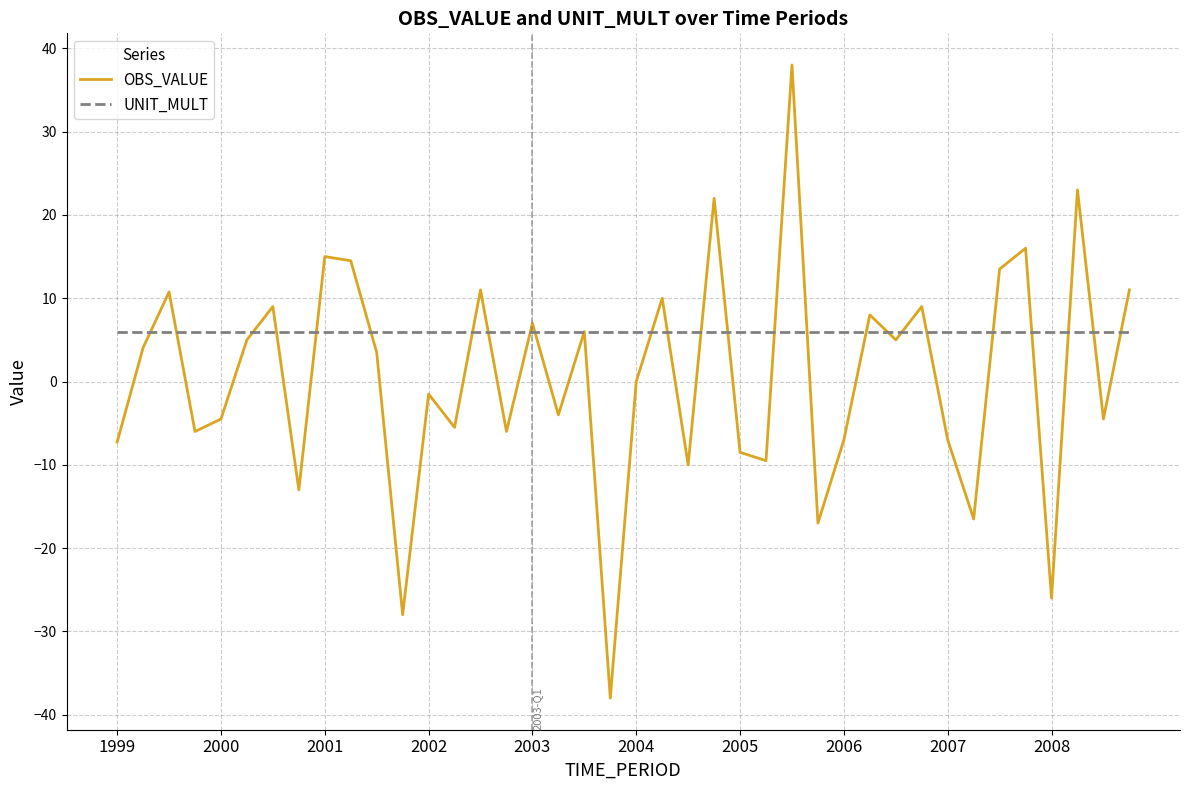

What are all the series names shown in the legend?

OBS_VALUE, UNIT_MULT